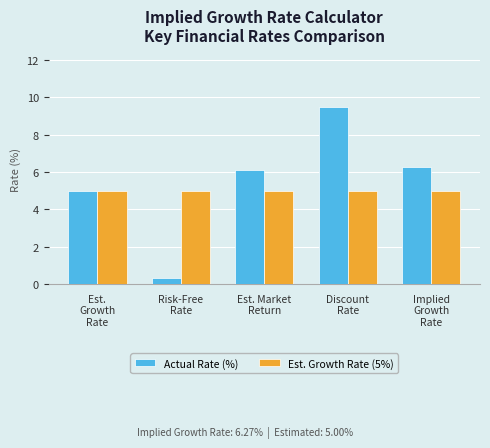

The value of Actual Rate (%) at Implied
Growth
Rate is 6.3. True or false?

True